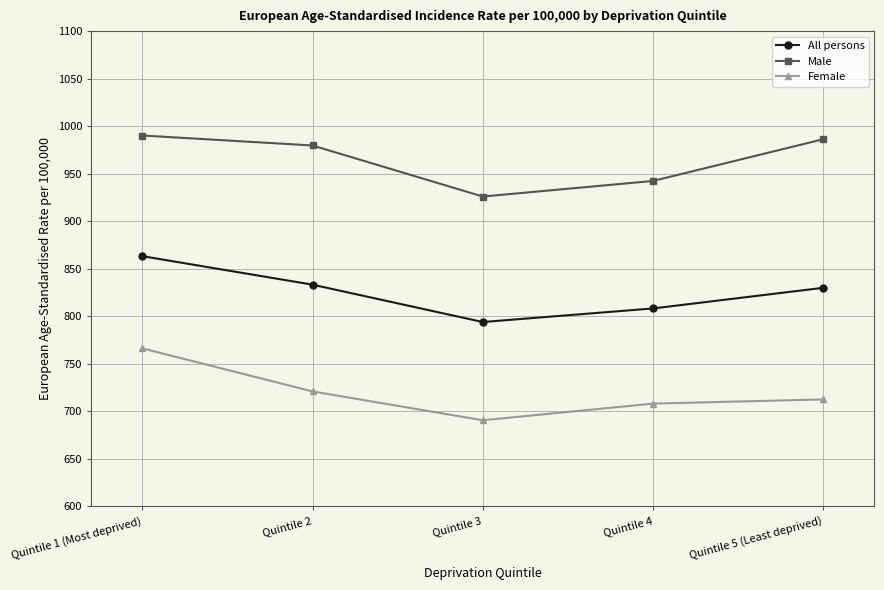

What is the difference between the highest and lowest values at Quintile 5 (Least deprived)?

273.7